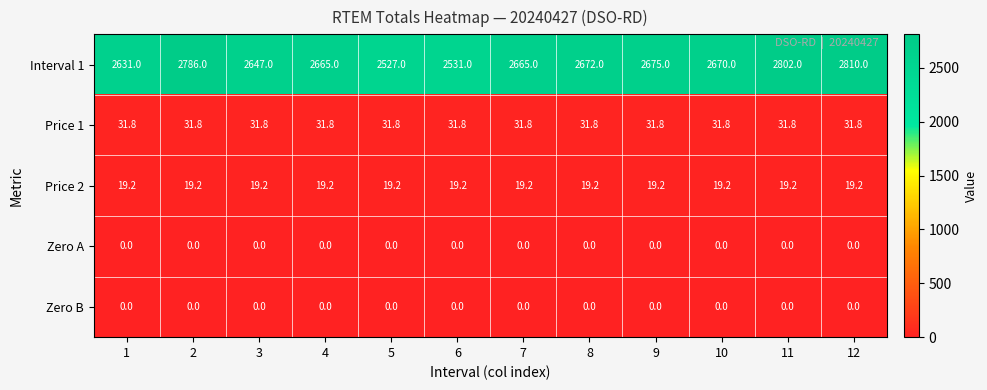

At which category does the chart reach its peak across all series?

12